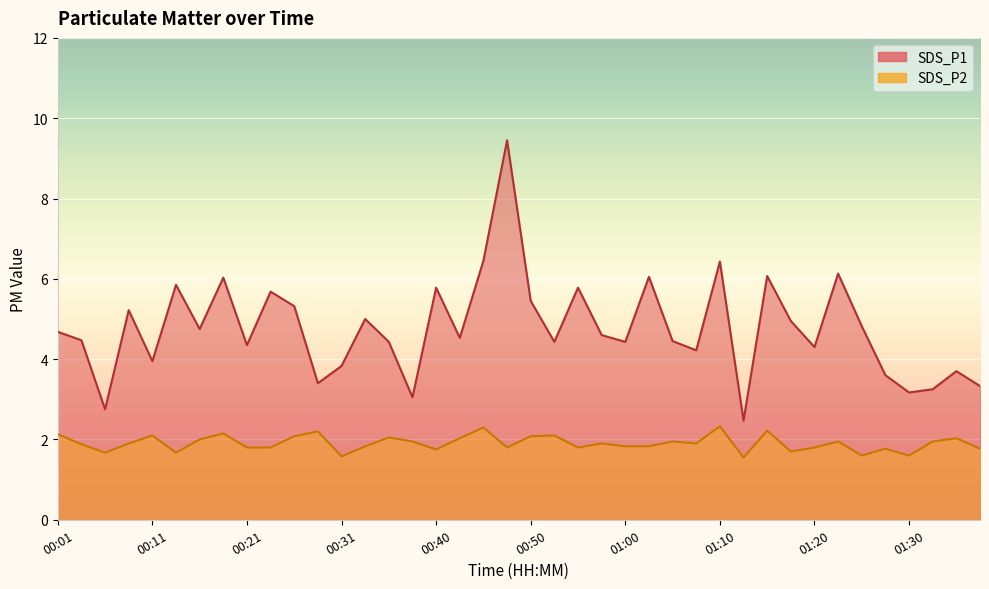

What is the value of the SDS_P1 point at the 17th from the left?

5.8